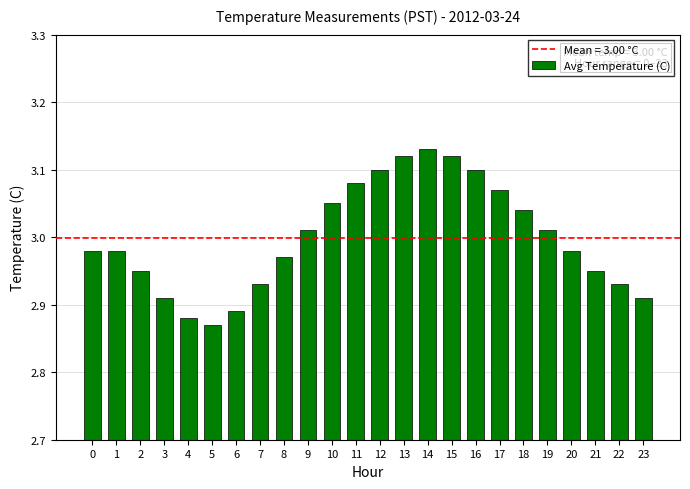

What is the difference between the maximum and minimum values?

0.3